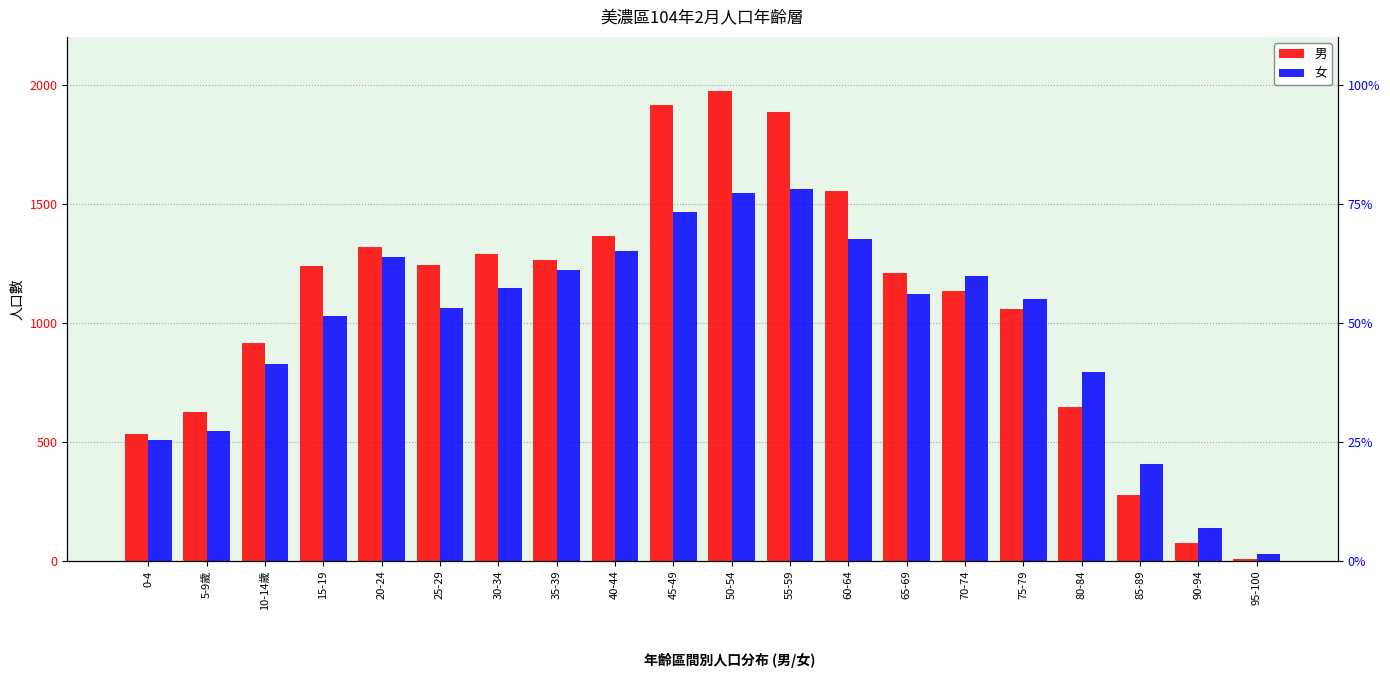

What is the difference between the second highest and minimum values in the 男 series?

1903